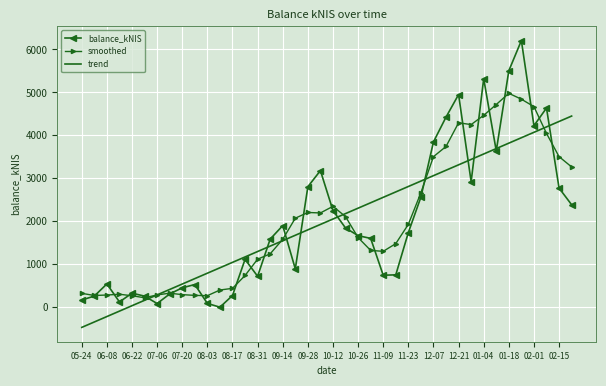

Rank the series by their maximum value, from highest to lowest.

balance_kNIS, smoothed, trend